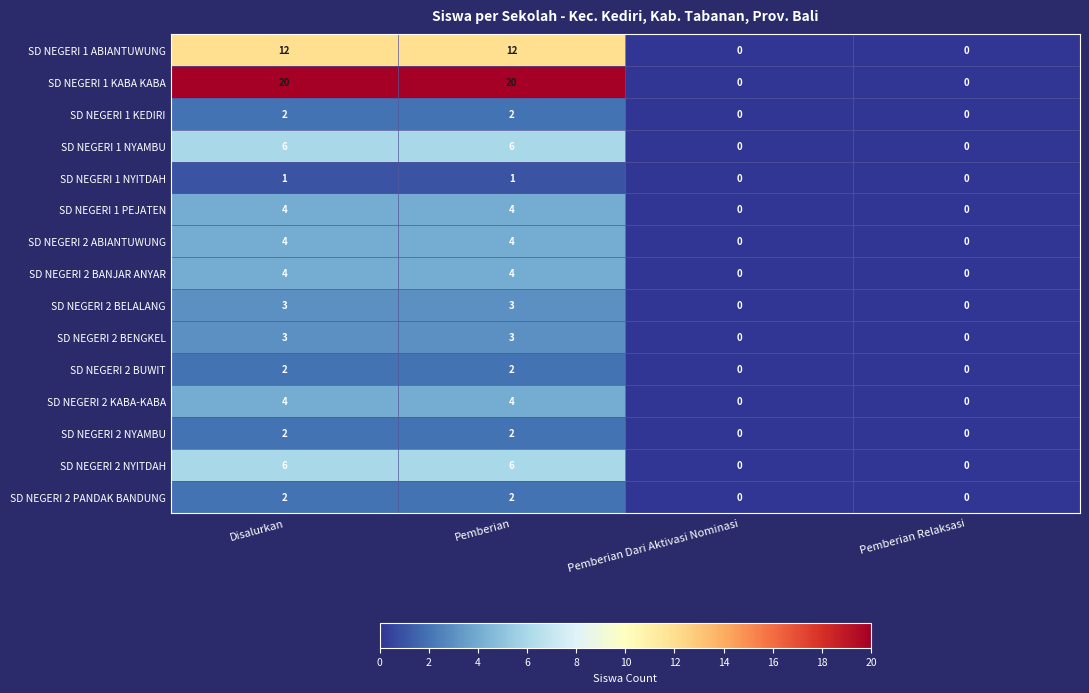

What is the difference between the maximum and minimum values in the SD NEGERI 1 ABIANTUWUNG series?

12